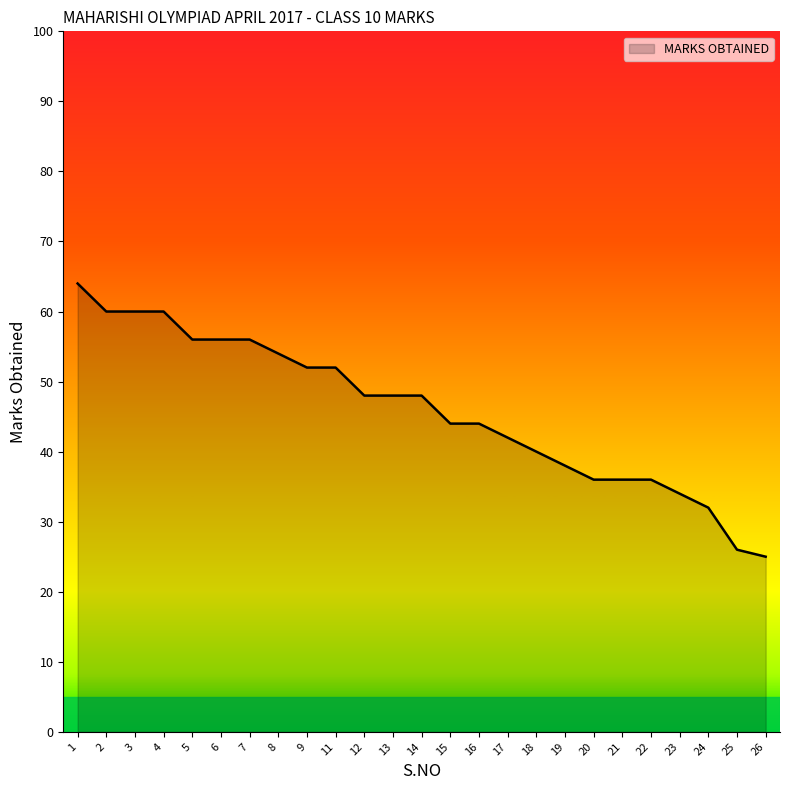

What is the greatest value displayed?

64